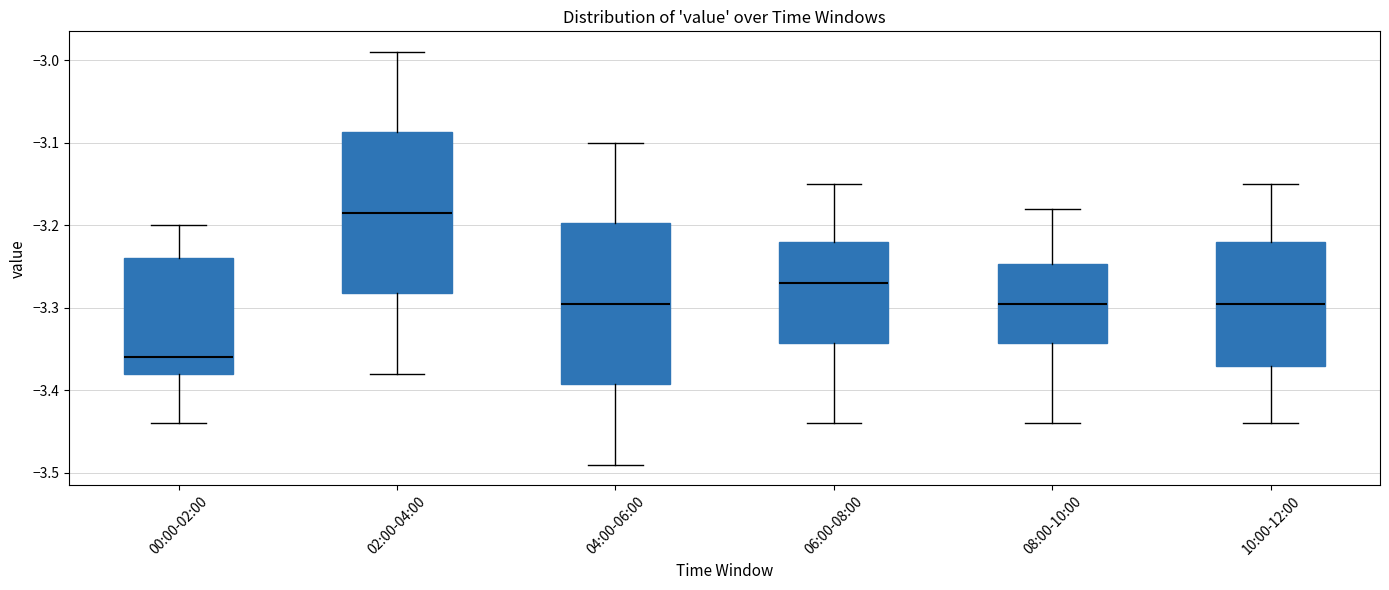

Which box's median line is the highest?

02:00-04:00